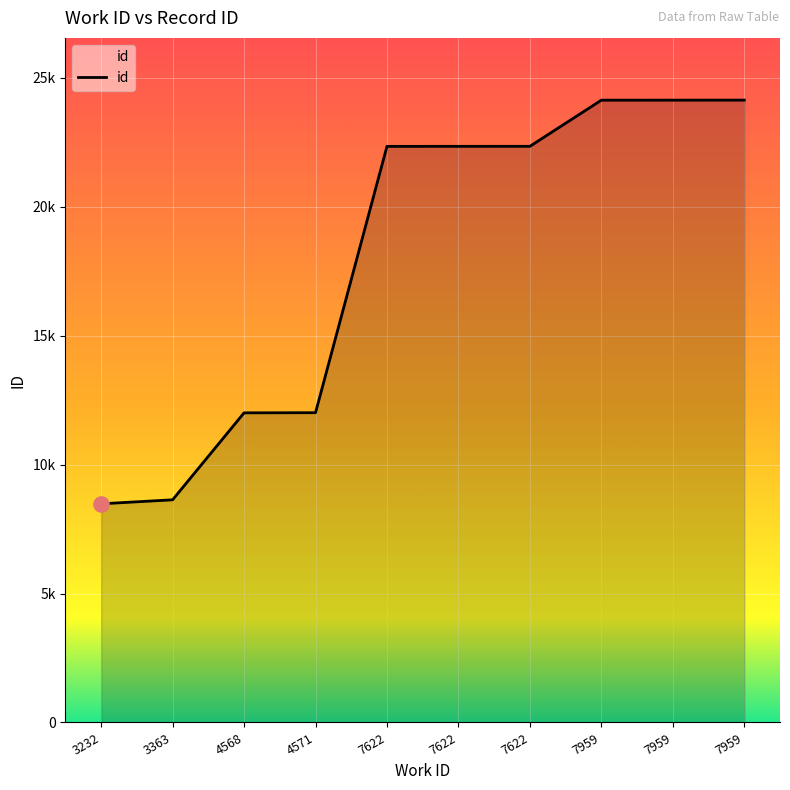

Approximately how many times larger is the value at 3232 compared to 7622?

0.4